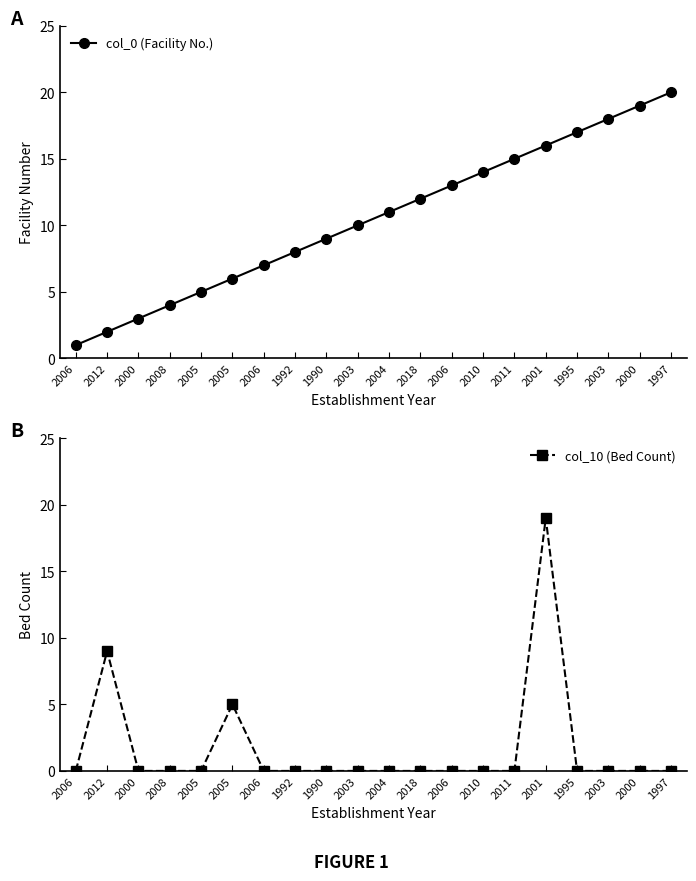

Does the chart have visible grid lines?

No